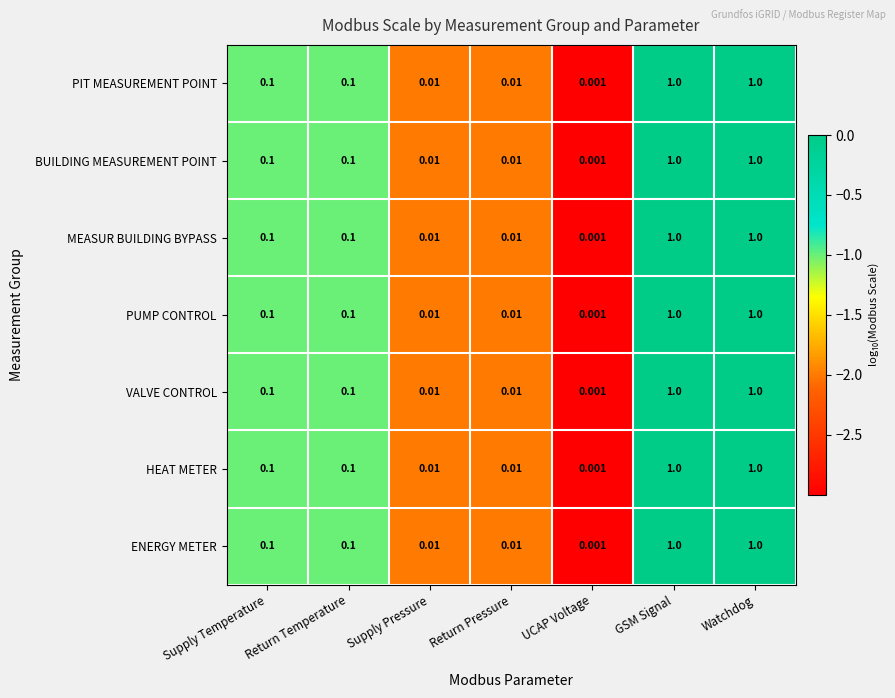

Which label corresponds to the smallest value in the chart?

UCAP Voltage